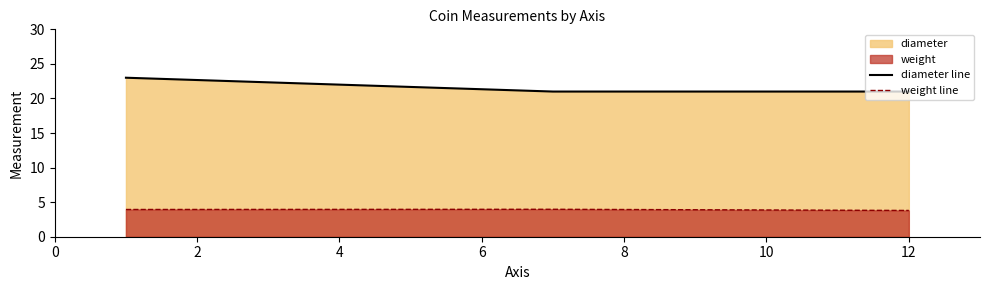

List the series in order of their peak value, highest first.

diameter line, weight line